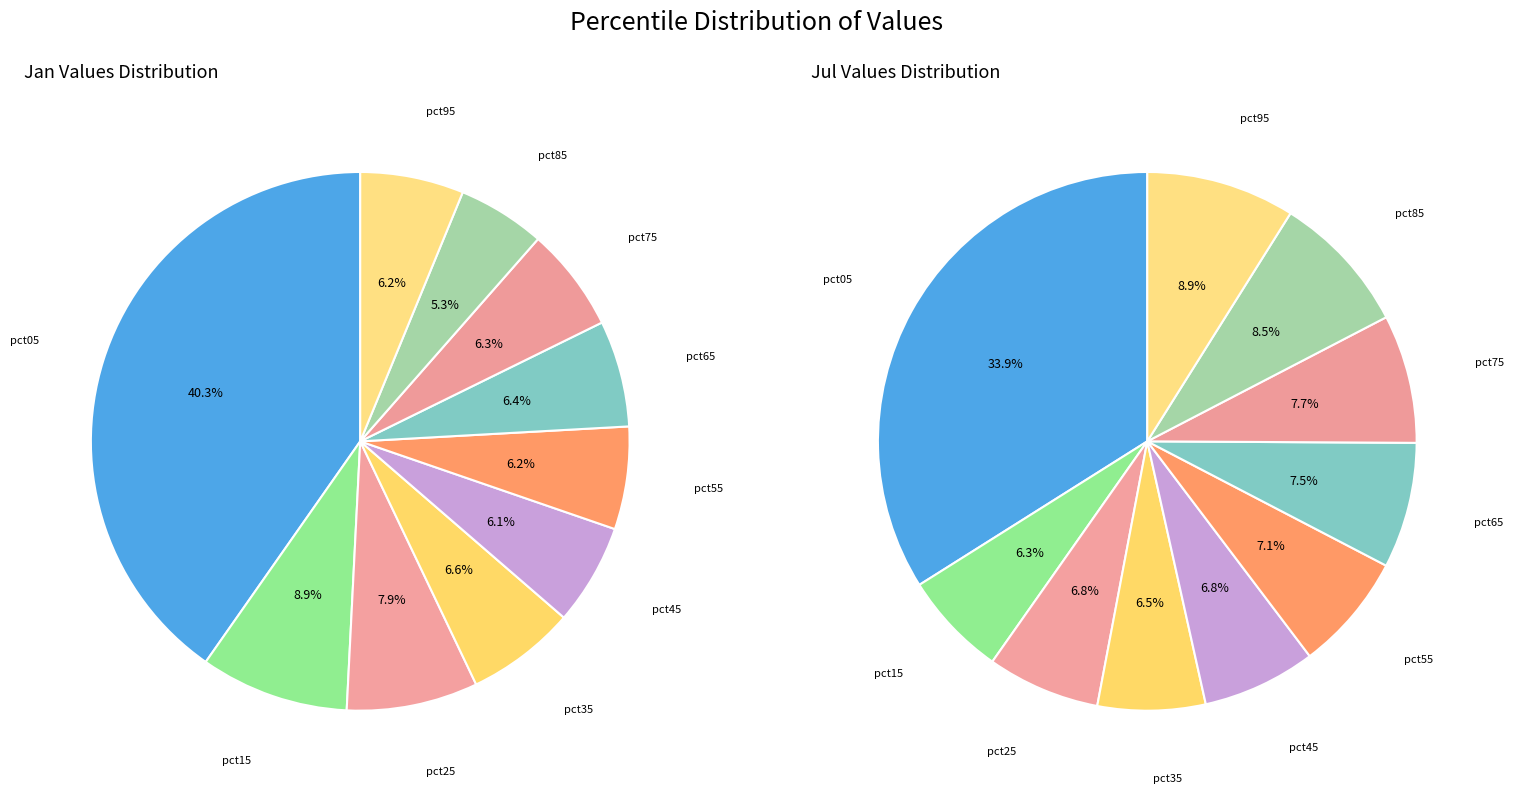

Rank the series by their average value, from highest to lowest.

values_jan, values_jul